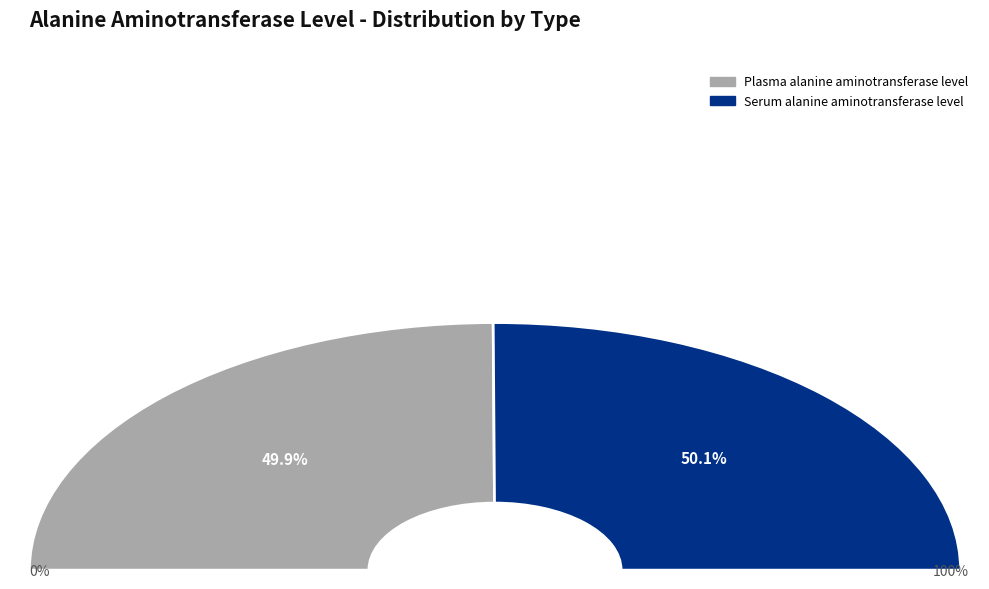

What percentage do Plasma alanine aminotransferase level and Serum alanine aminotransferase level together represent?

100.0%